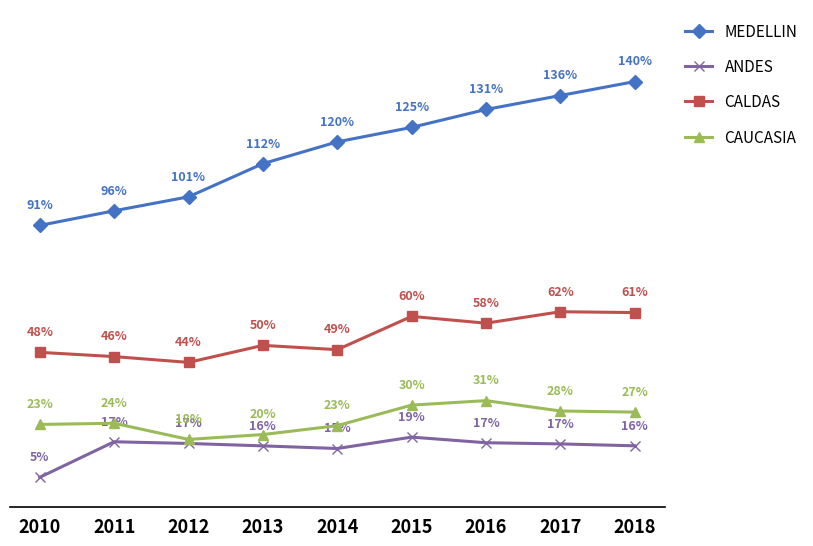

True or false: MEDELLIN and ANDES intersect in this chart.

False